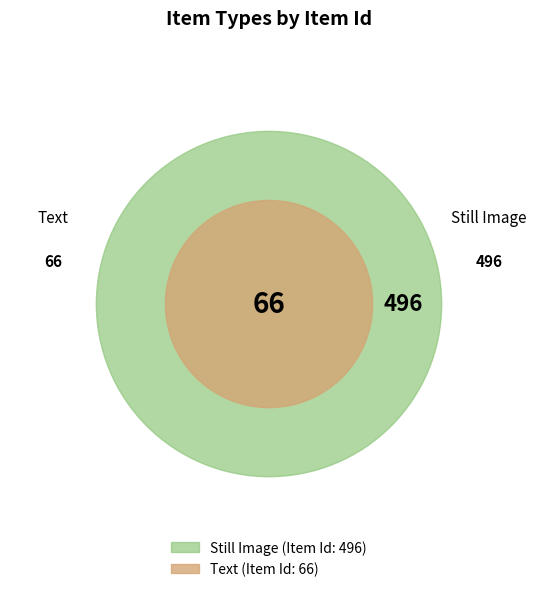

What is the total percentage of Still Image and Text?

100.0%